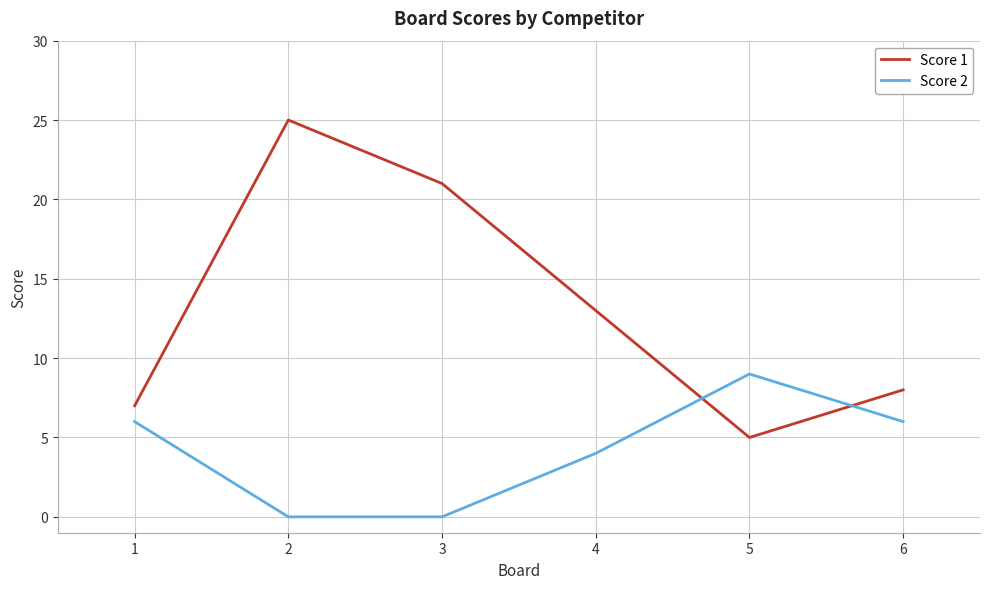

What is the greatest value displayed?

25